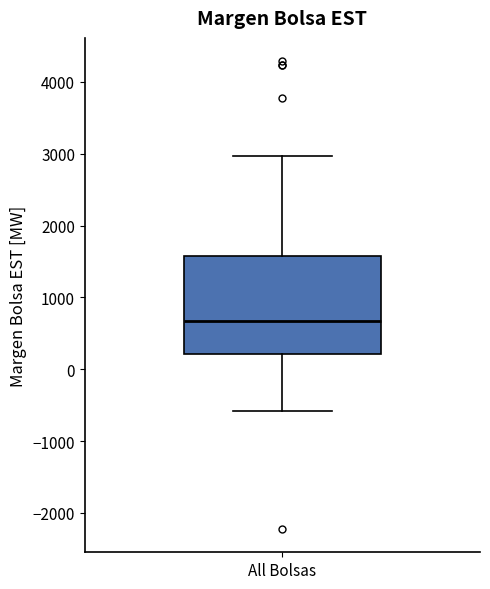

Transcribe this box plot: give where the median line is, the range the box spans, and where the two whiskers end, as read against the y-axis. The values are not printed on the chart, so give them approximately, as read against the axis.

median 700, box 200 to 1600, whiskers -600 to 3000